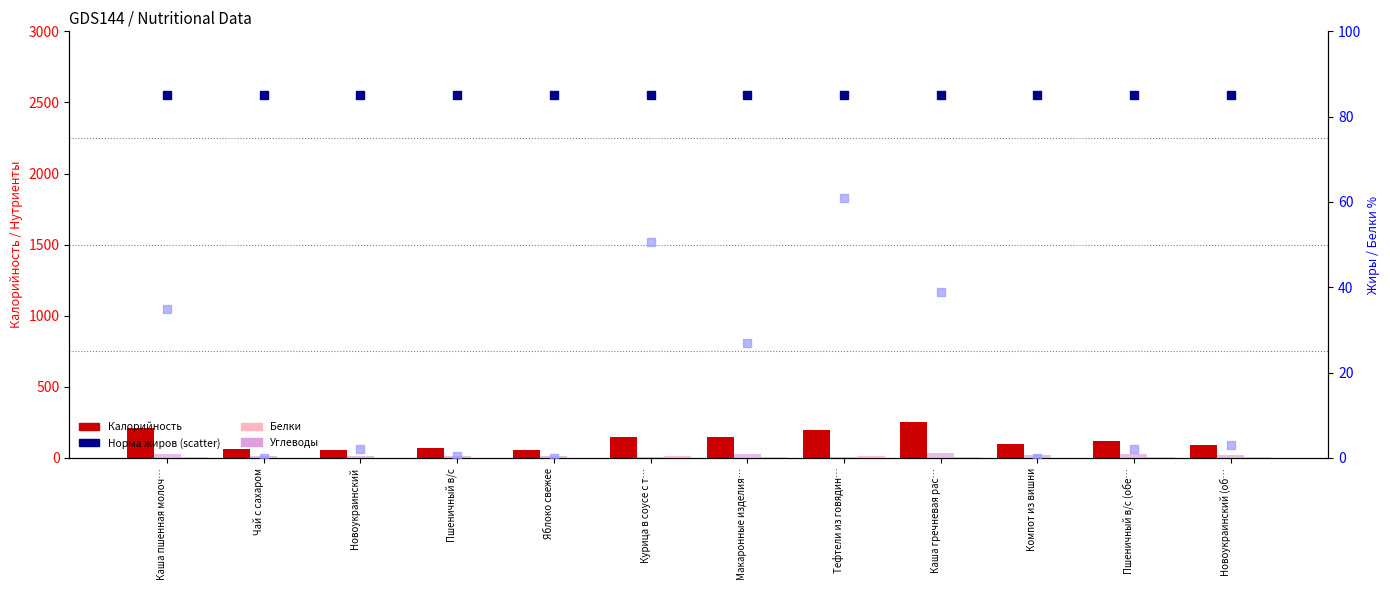

At how many categories does at least one series exceed 112?

6